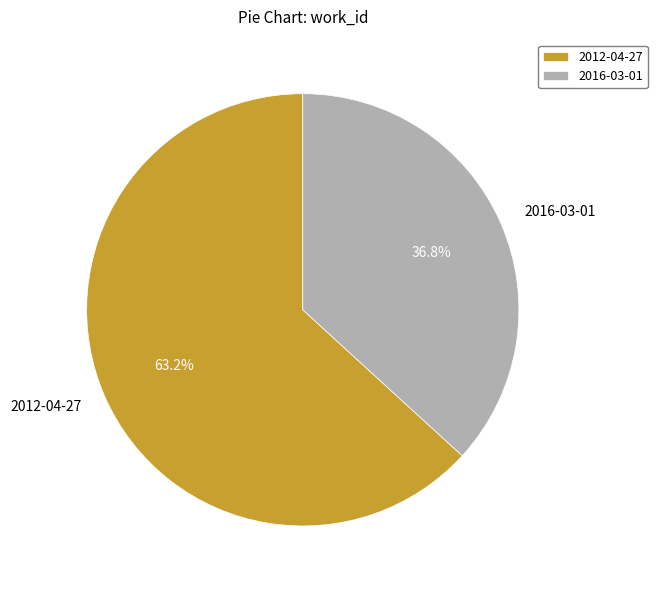

Combined, what portion of the pie is 2016-03-01 and 2012-04-27?

100.0%